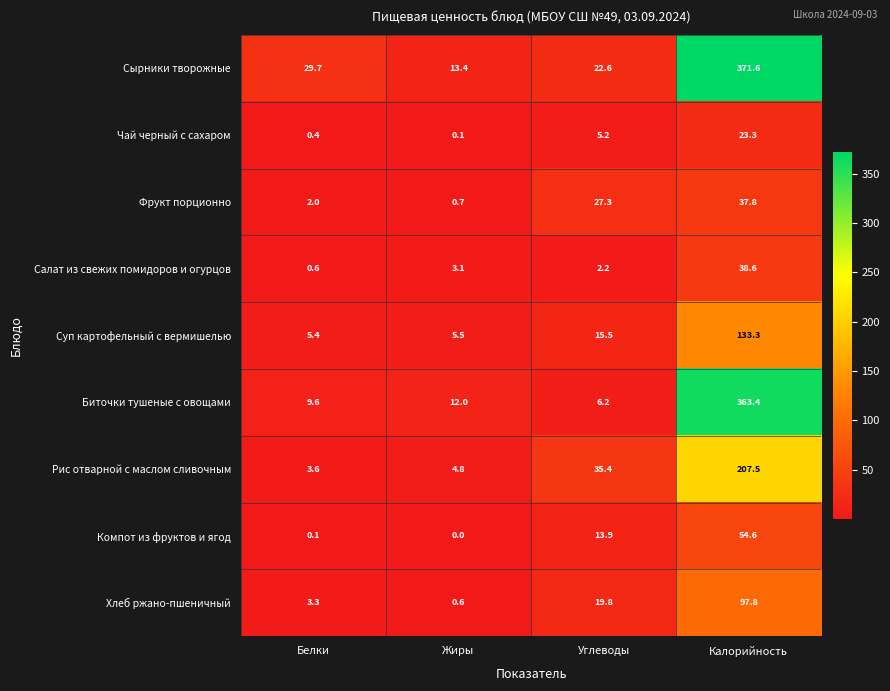

Read the Биточки тушеные с овощами value at Белки.

9.6